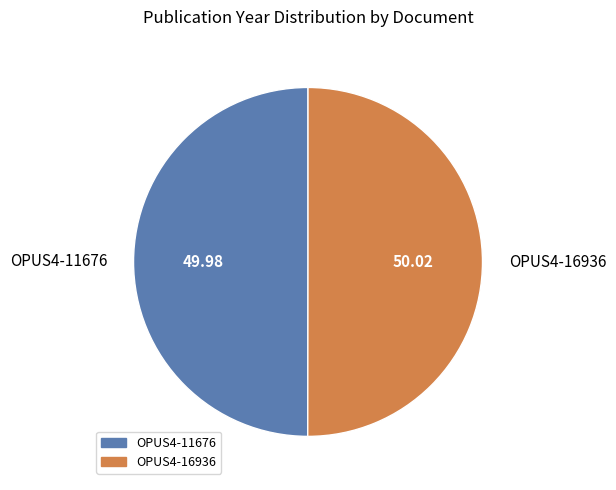

Approximately how many times larger is the value at OPUS4-11676 compared to OPUS4-16936?

1.0